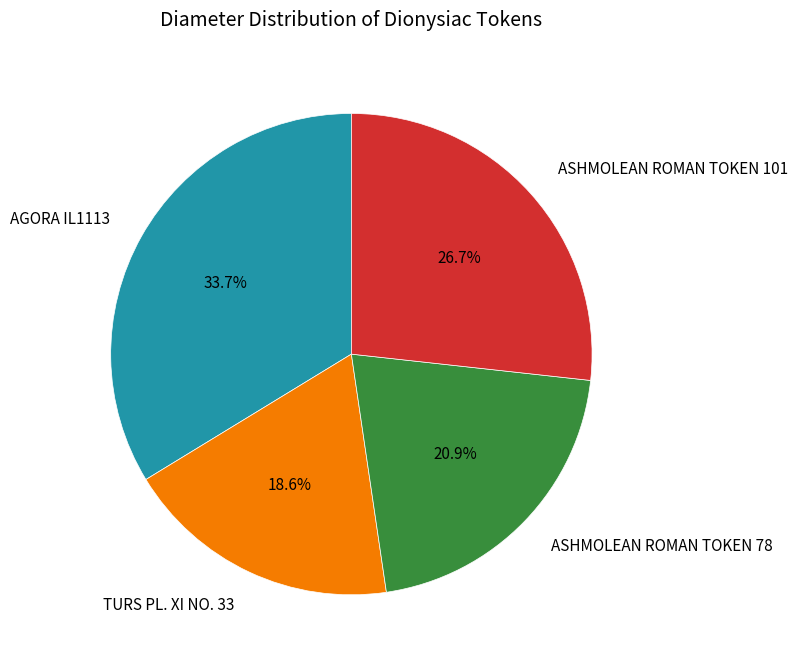

Is there any slice that represents more than half of the pie?

No